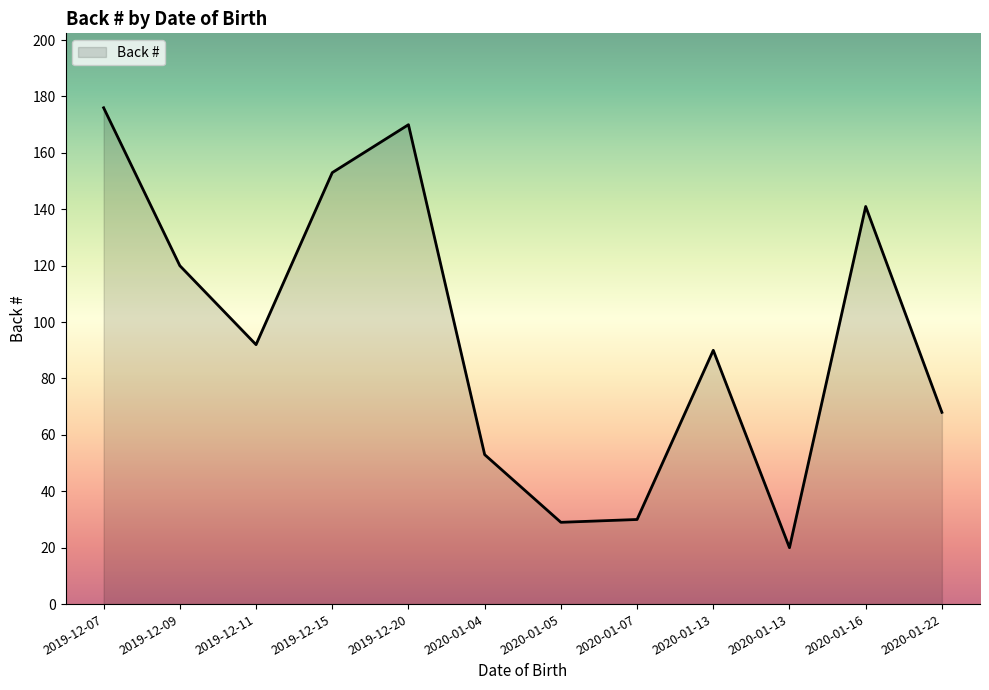

Where is the first local maximum?

2019-12-20